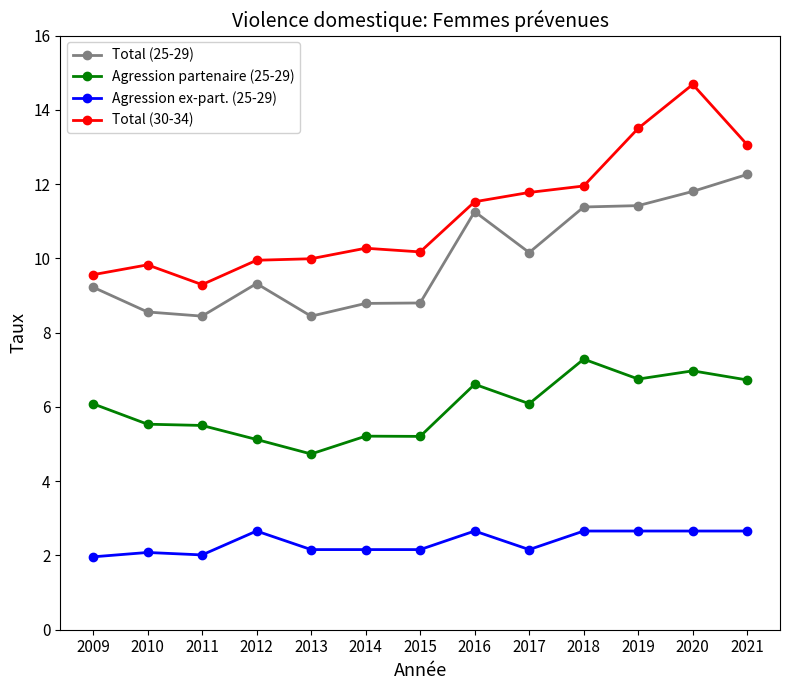

True or false: Total (30-34) and Total (25-29) cross at least once.

False